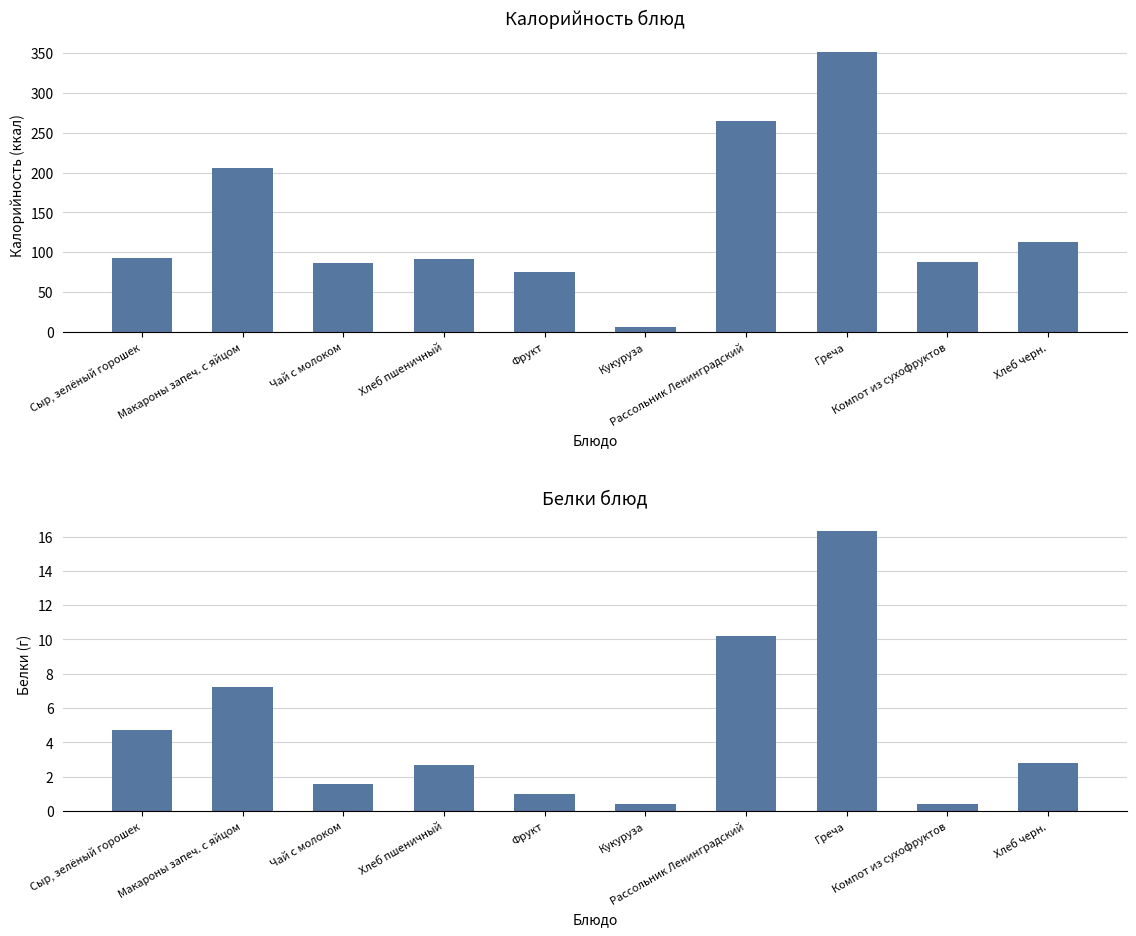

What is the average value of the Калорийность series?

137.5